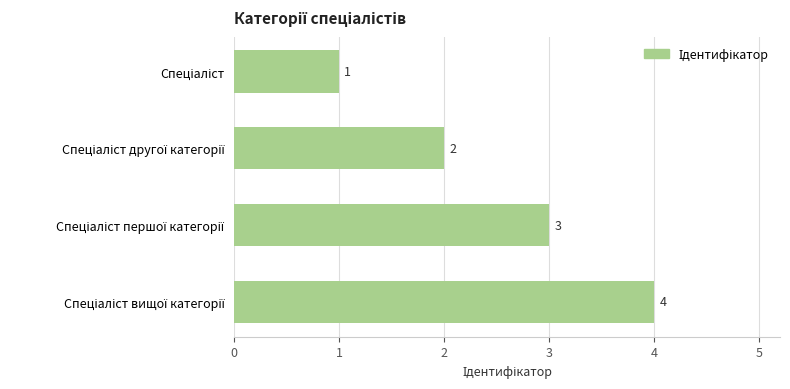

Are the bars grouped side by side (vs. stacked)?

No